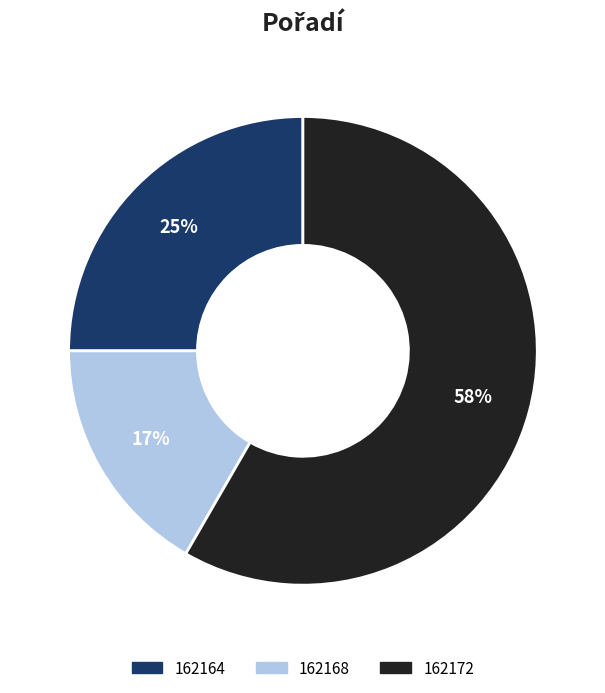

Which has a higher value, 162172 or 162168?

162172